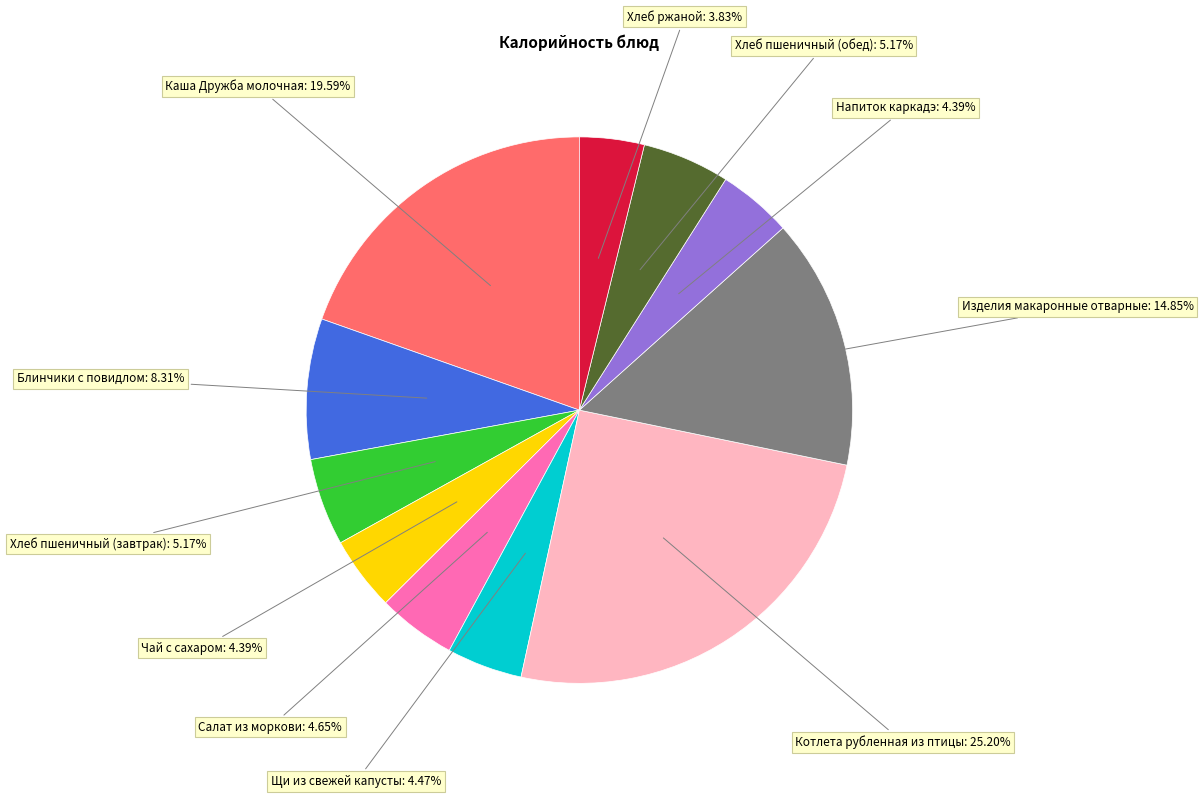

Is there any slice that represents more than half of the pie?

No